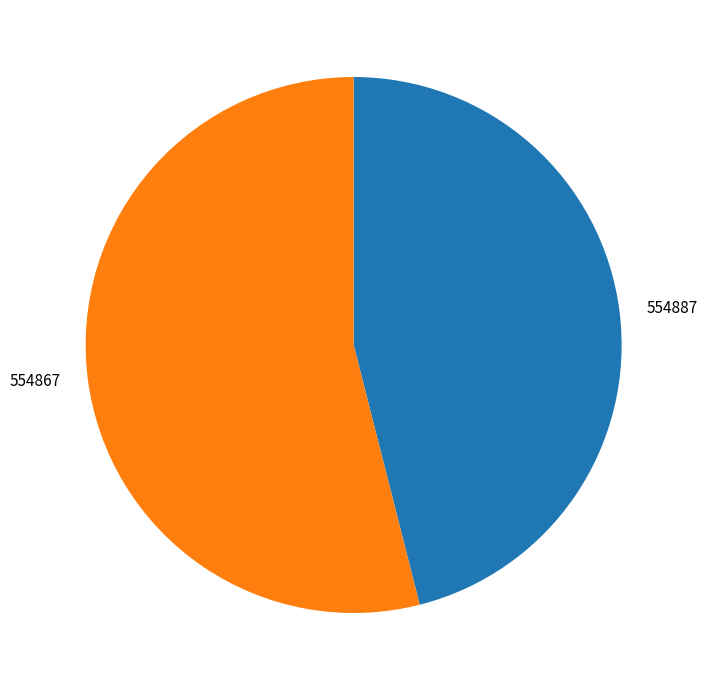

Is the sum of 554887 and 554867 greater than half?

Yes